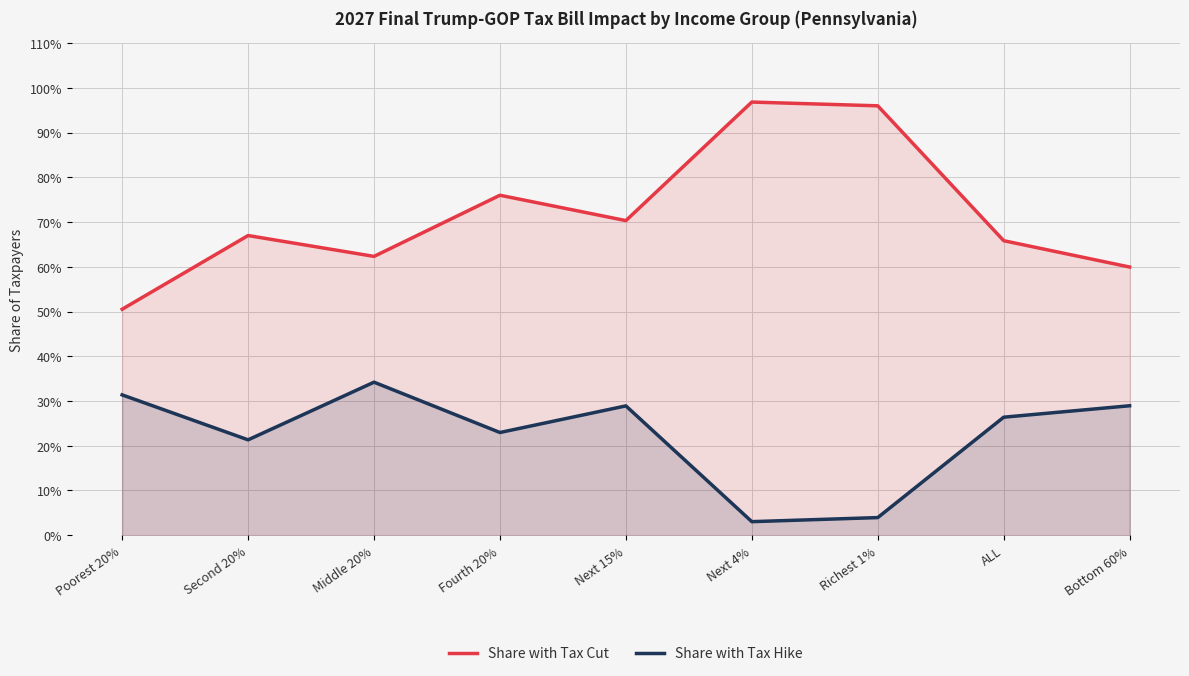

What is the difference between the highest and lowest values at Bottom 60%?

0.3